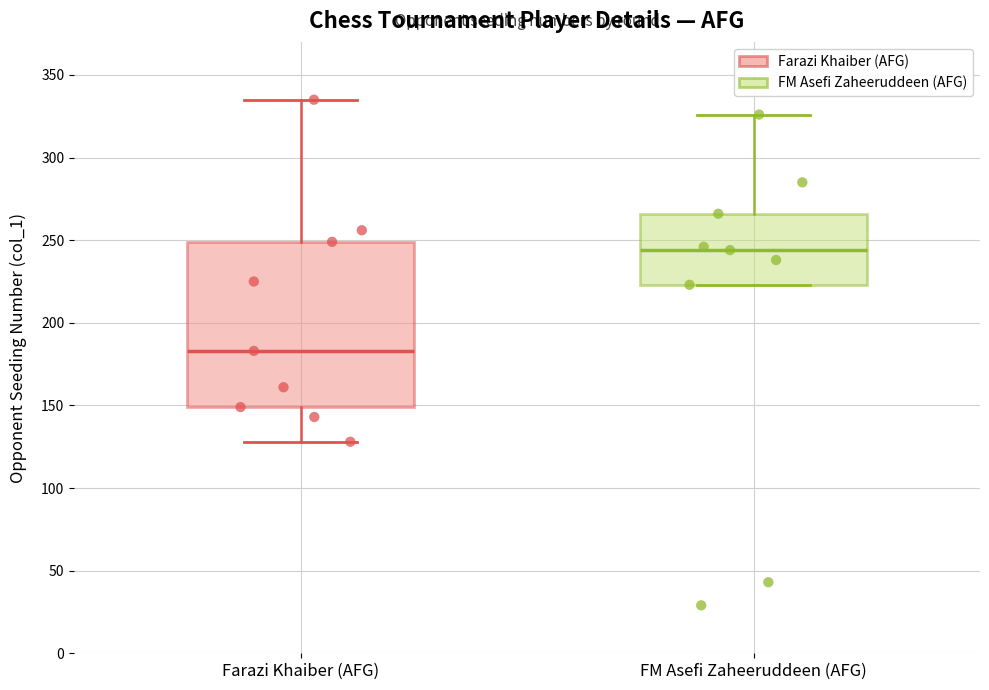

Which box's median line is the lowest?

Farazi Khaiber (AFG)